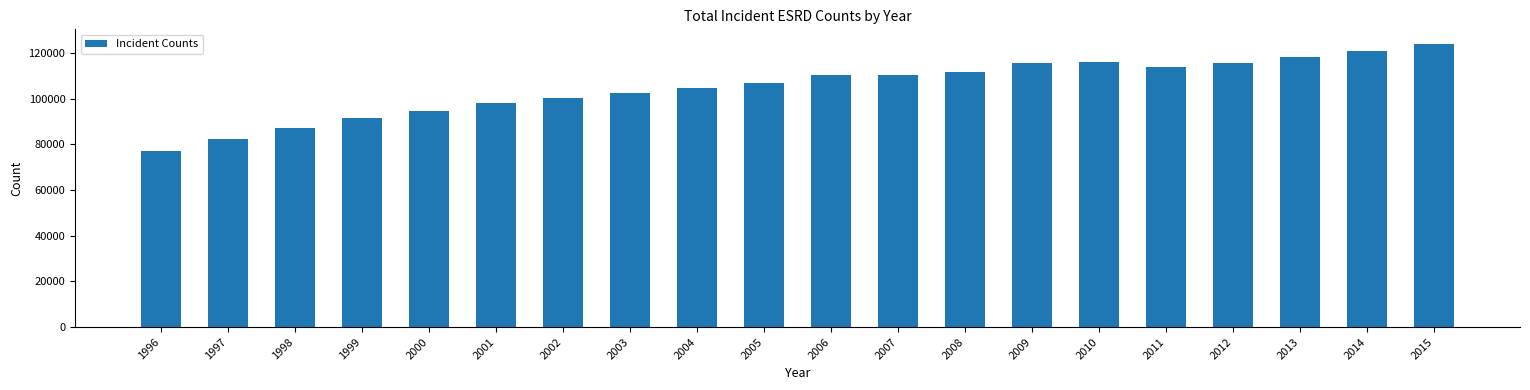

Which category has the lowest value across all series?

1996